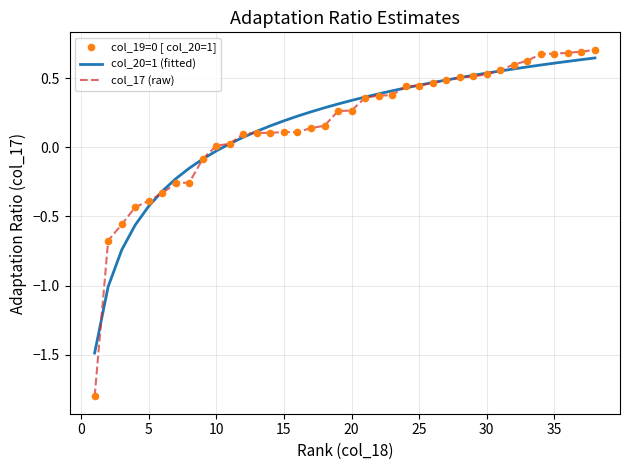

At how many categories does at least one series exceed 0?

29